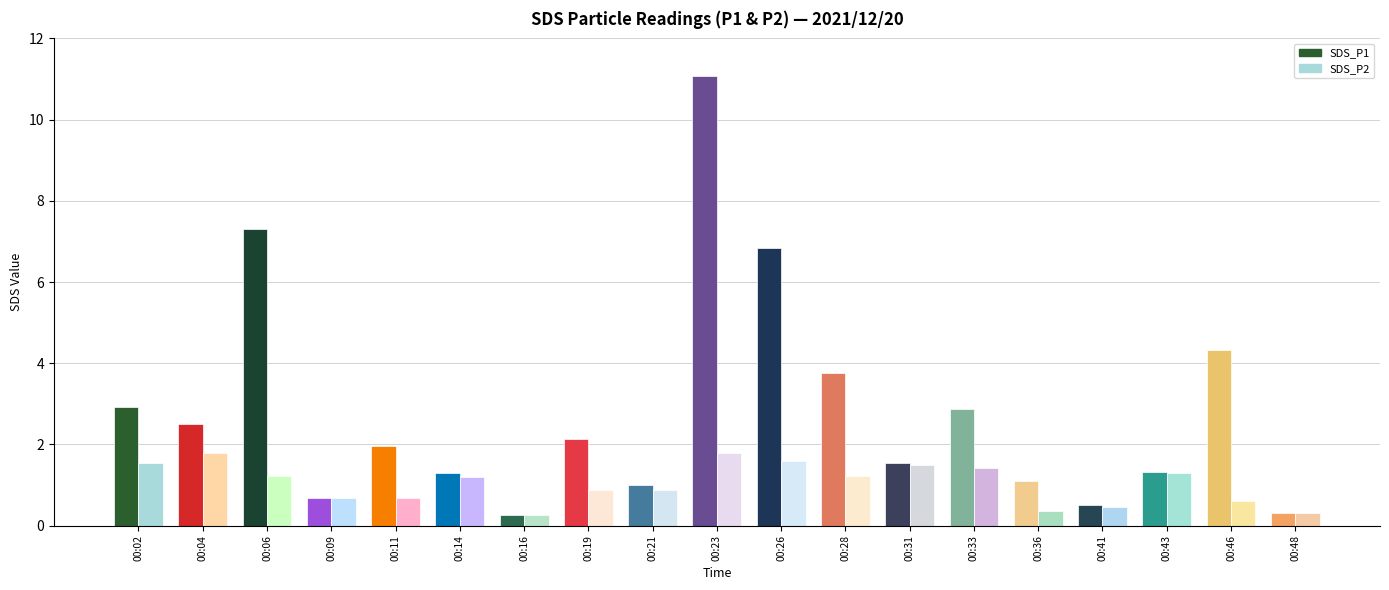

Which series has the largest range (max minus min)?

SDS_P1